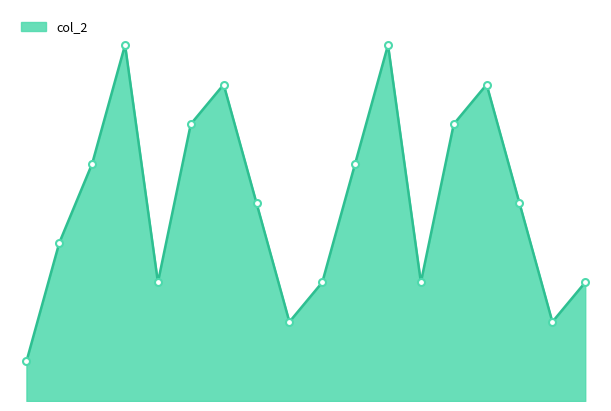

Does the chart have visible grid lines?

No